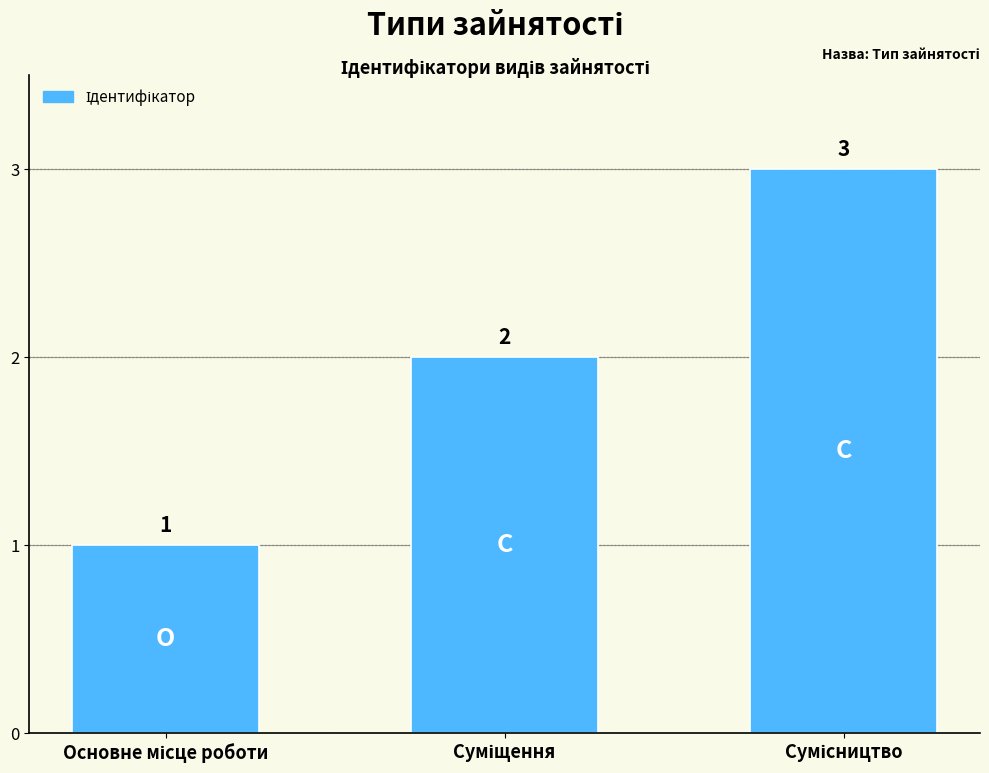

How many values are between 1 and 3?

3